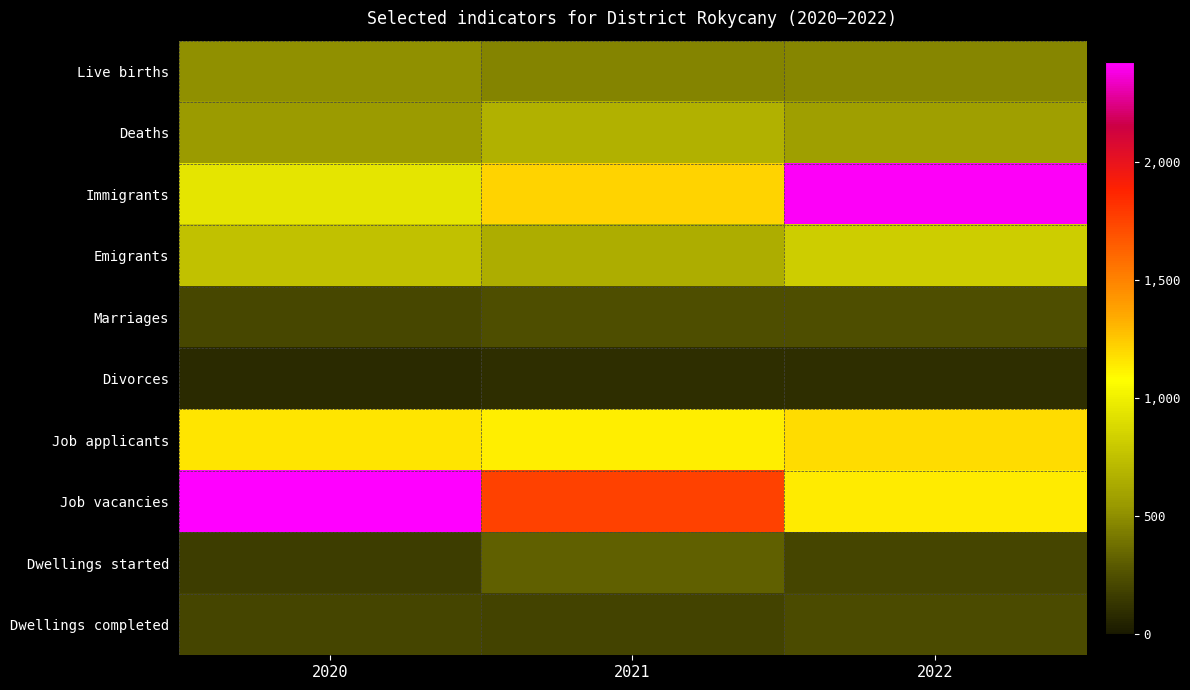

How many categories are shown in the chart?

3